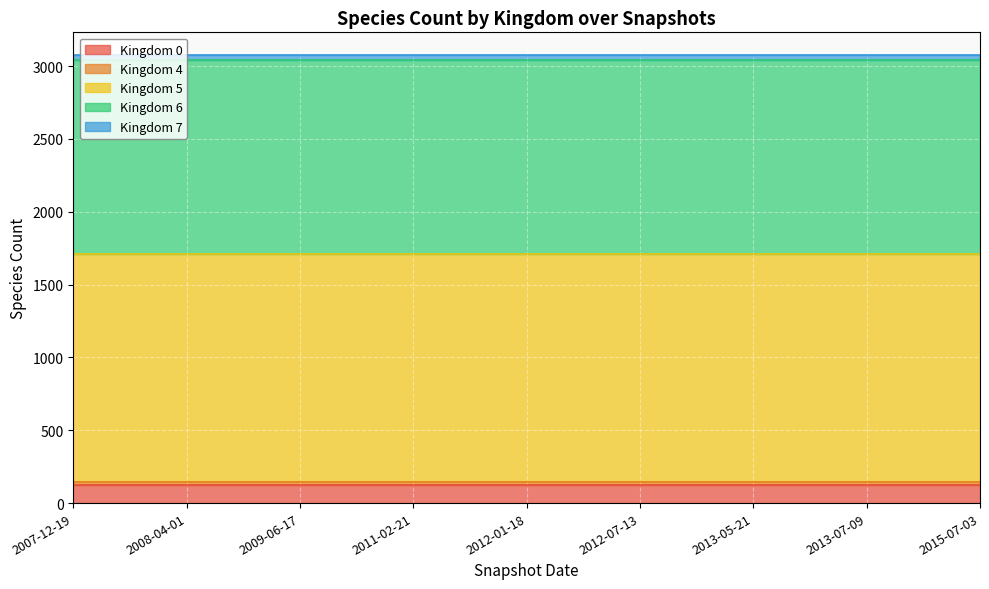

The value of Kingdom 6 at 2008-04-01 is 2347. True or false?

False